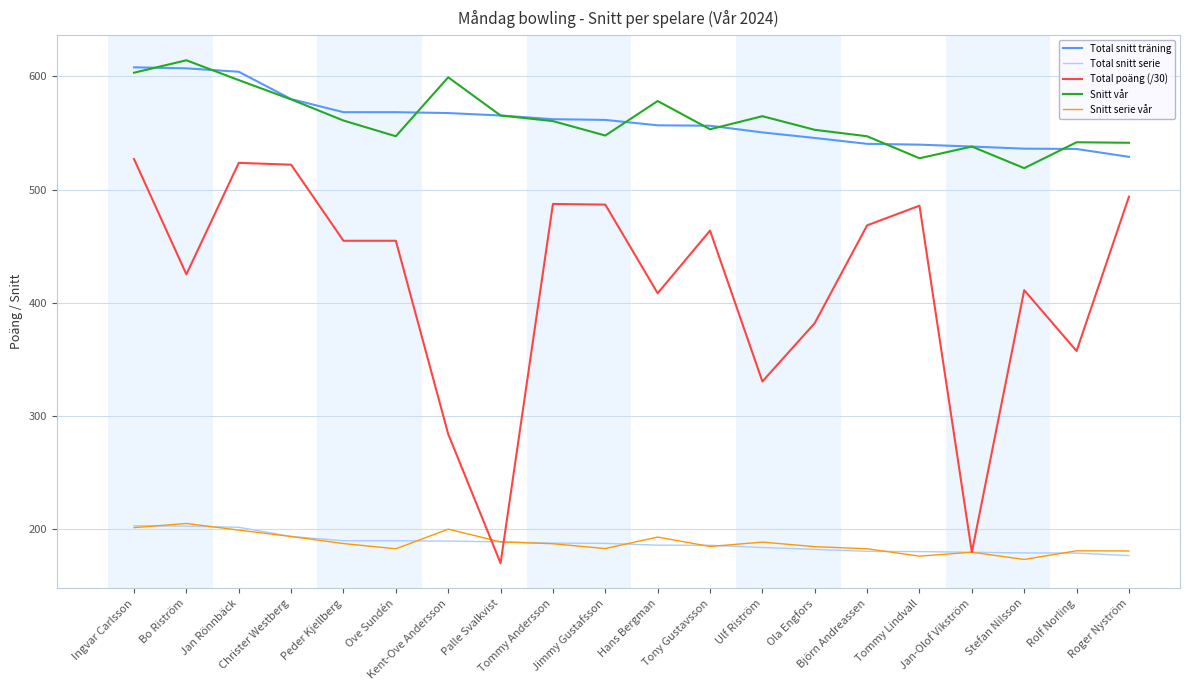

What is the lowest value of the Snitt serie vår series?

173.0